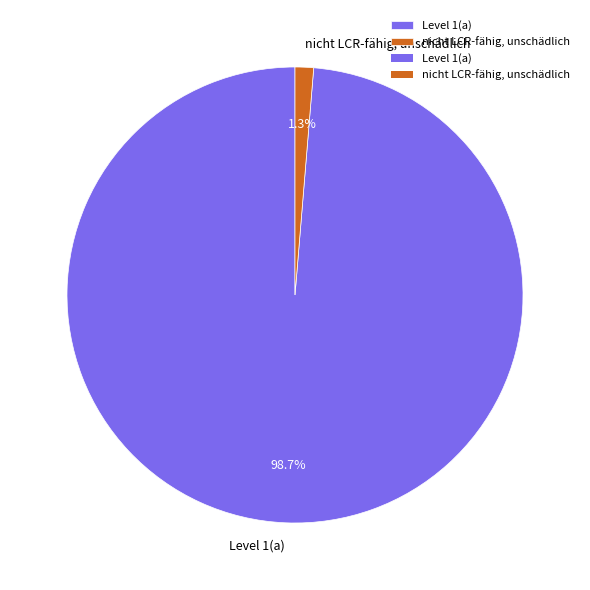

Which has a higher value, nicht LCR-fähig, unschädlich or Level 1(a)?

Level 1(a)